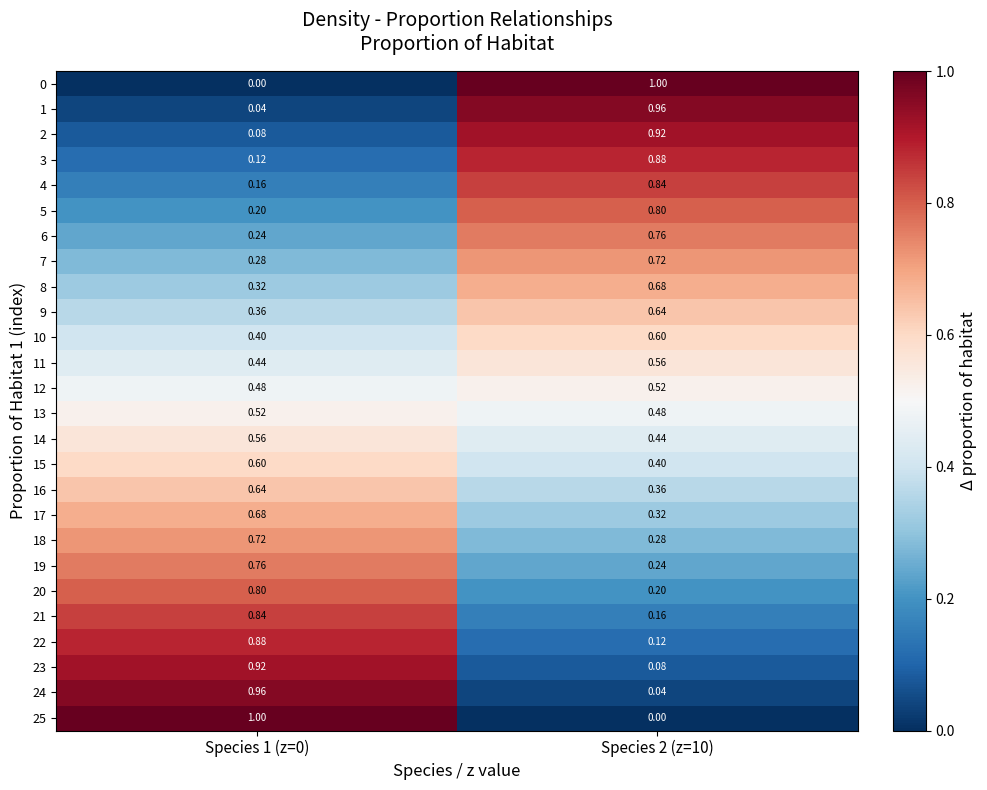

What is the difference between the highest and lowest values at Species 2 (z=10)?

1.0